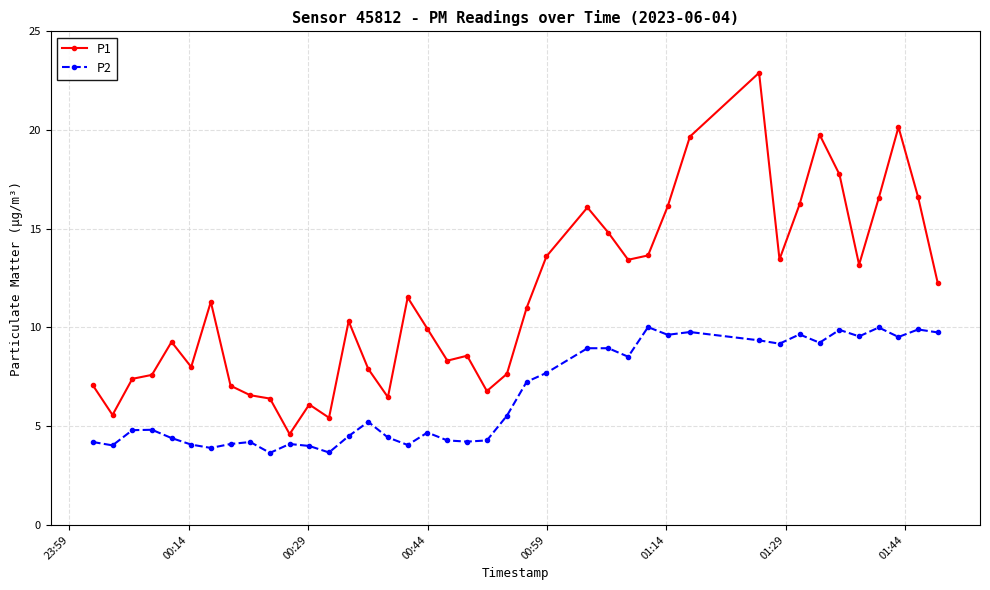

What is the difference between the maximum and minimum values in the P1 series?

18.3